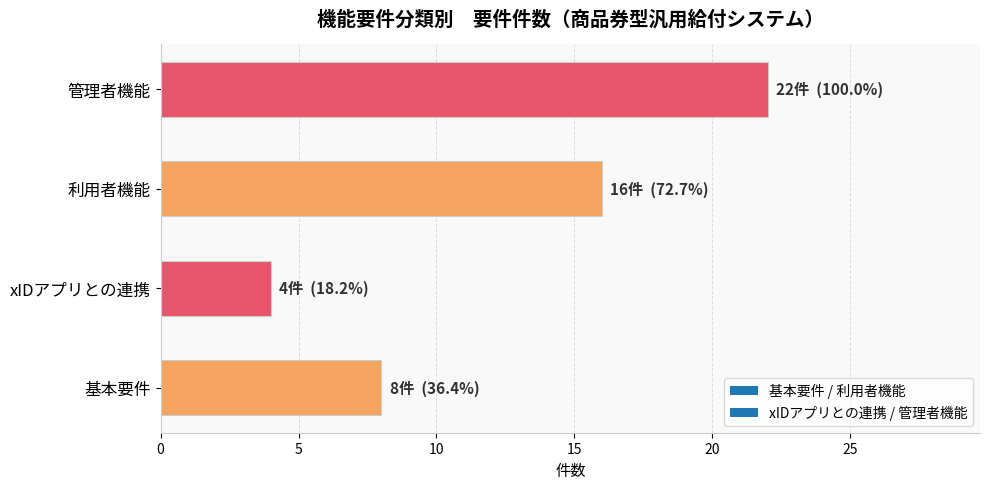

Between 利用者機能 and xIDアプリとの連携, which is larger?

利用者機能